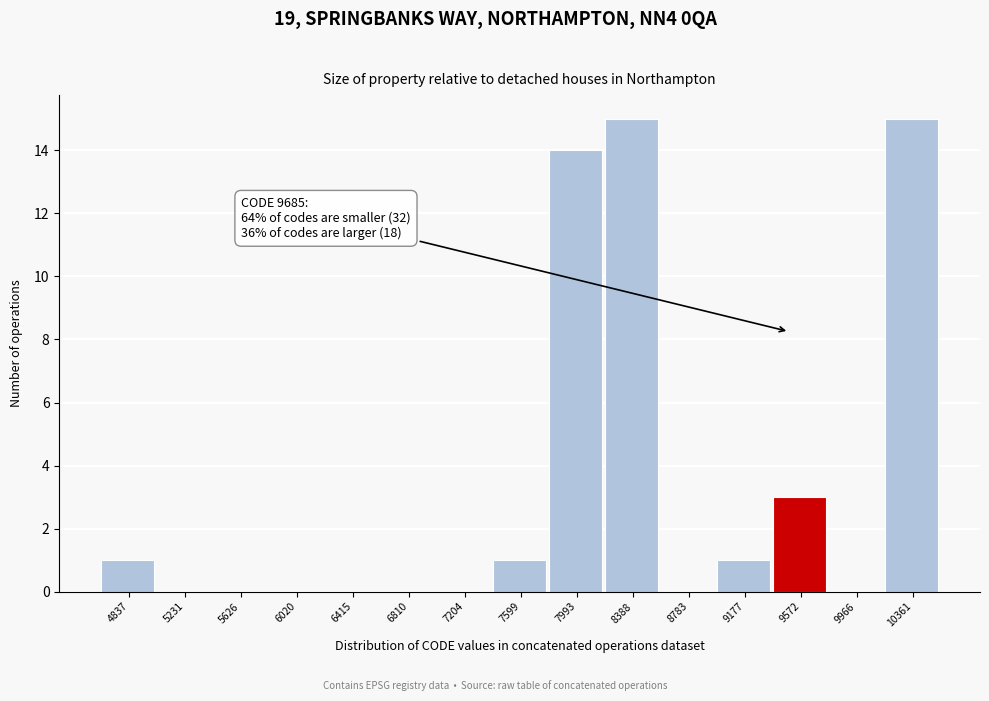

Reading right to left, transcribe all the data shown in this chart.

10361=15	9966=0	9572=3	9177=1	8783=0	8388=15	7993=14	7599=1	7204=0	6810=0	6415=0	6020=0	5626=0	5231=0	4837=1